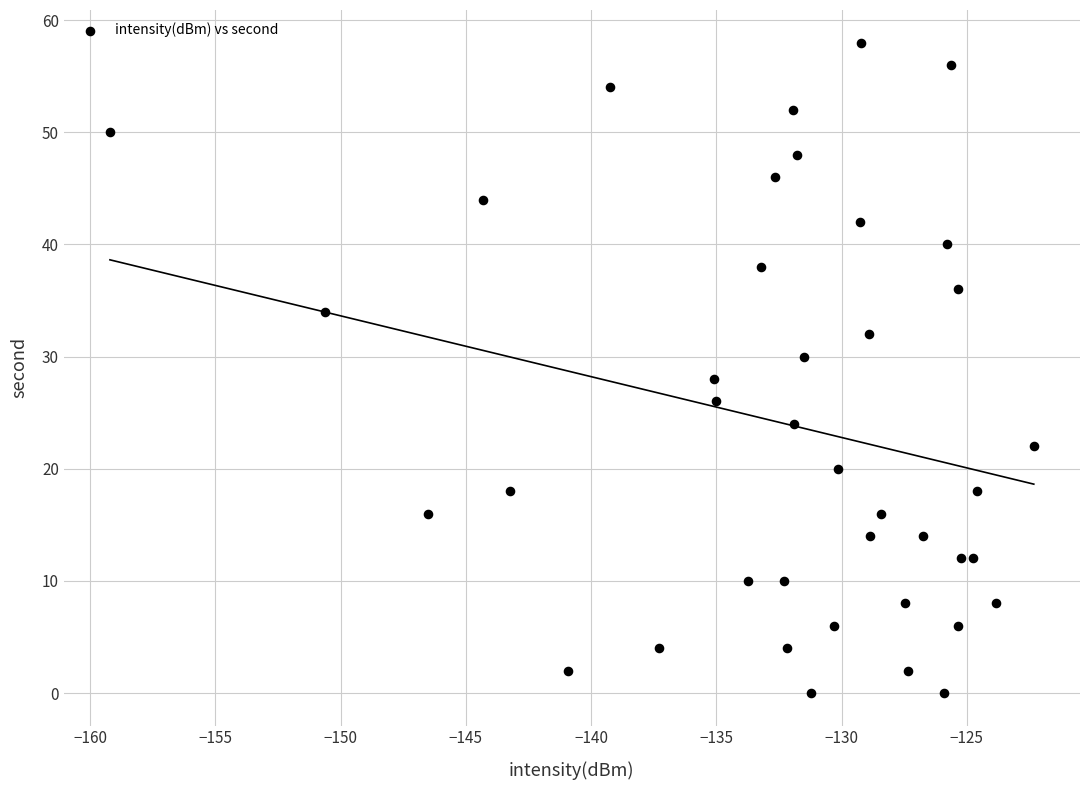

What is the range of Y values (max minus min)?

58